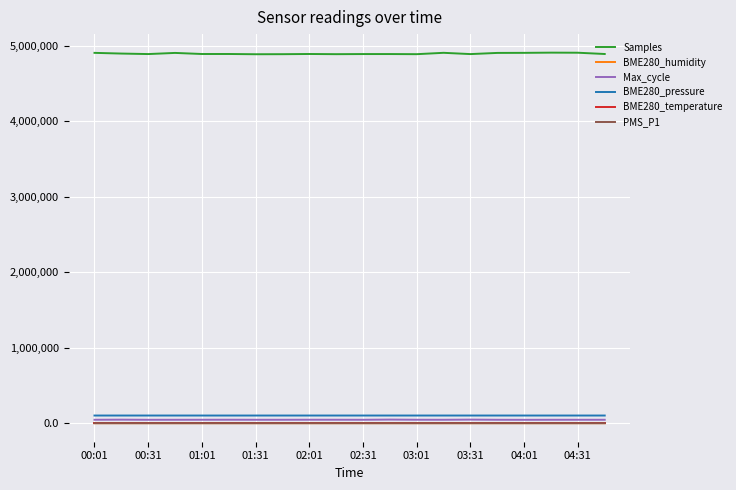

Which series has the largest range (max minus min)?

Samples